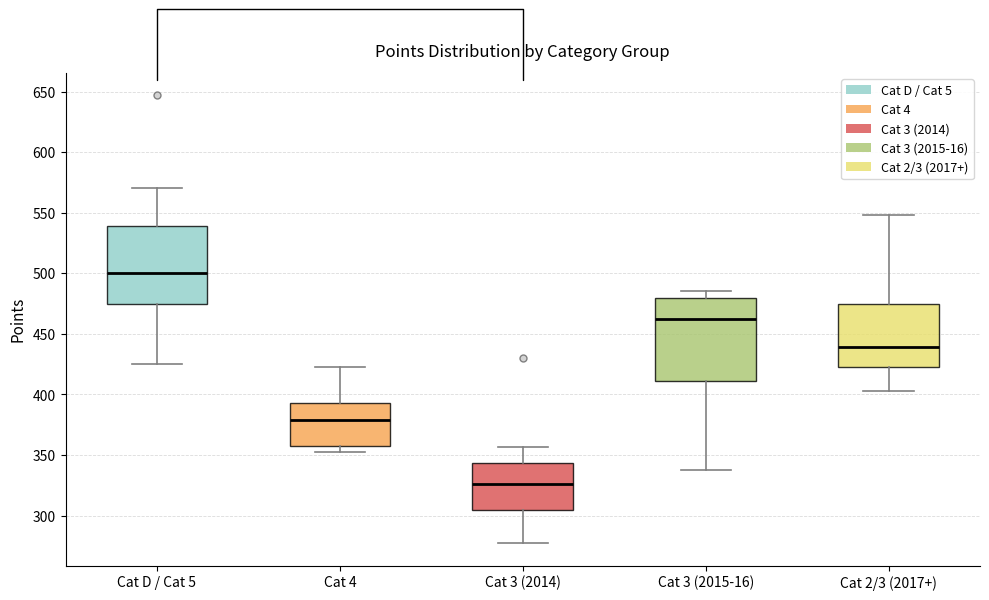

Which box's median line is the lowest?

Cat 3 (2014)